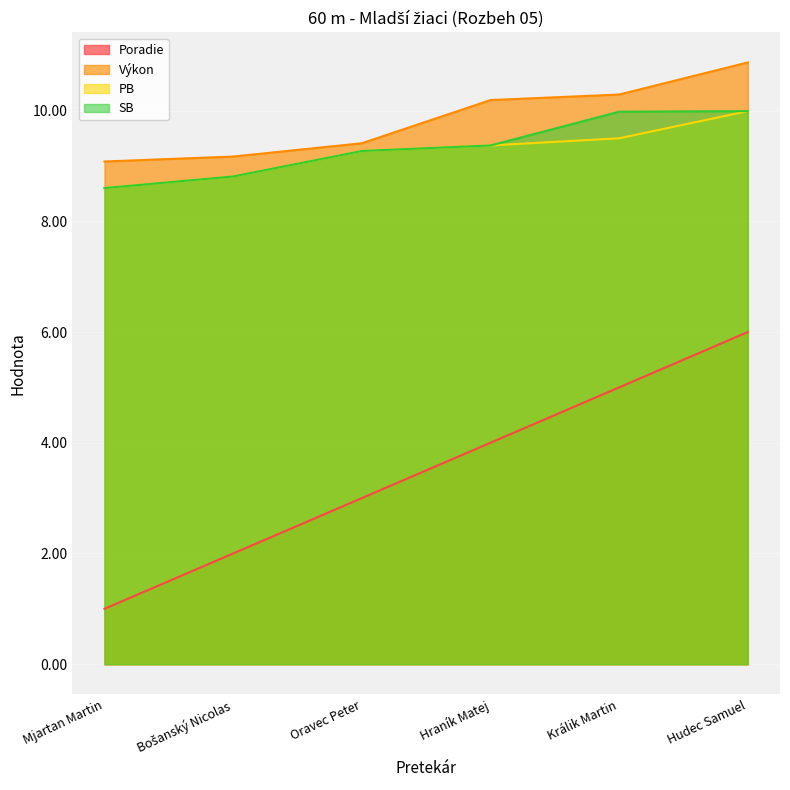

At Hraník Matej, list the series in order from smallest to largest.

Poradie, PB, SB, Výkon